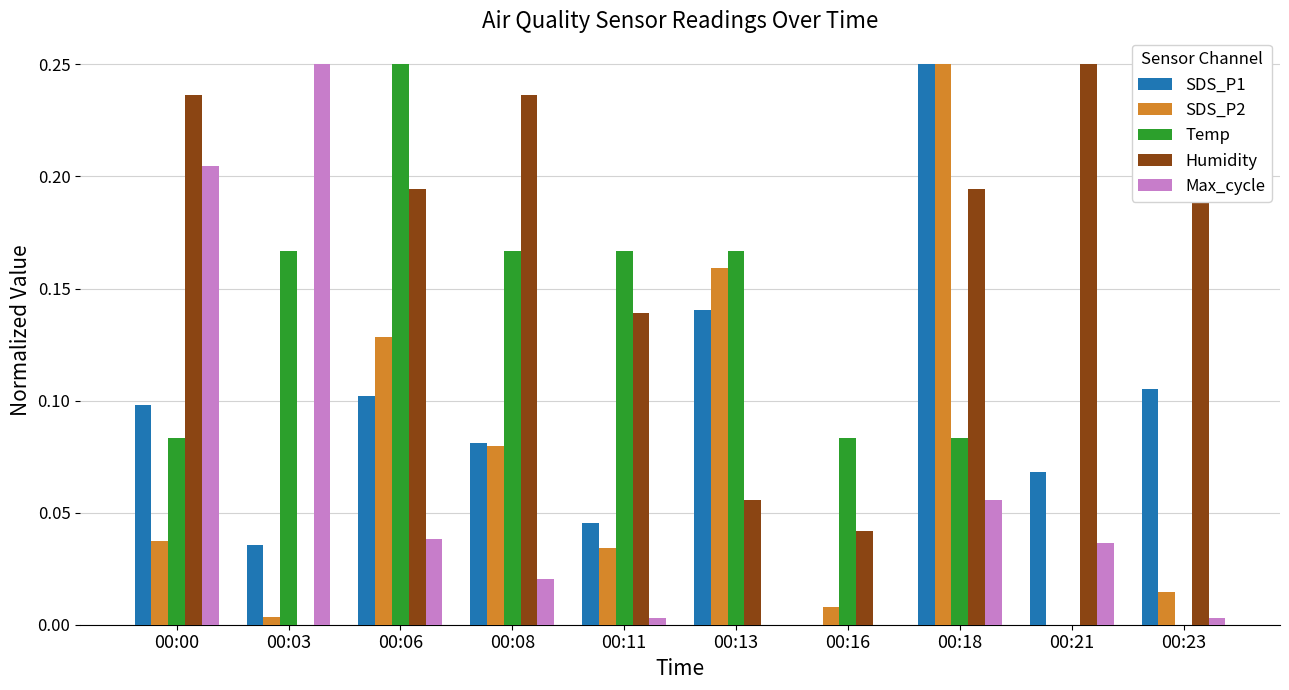

Which series changed the most between 00:08 and 00:18?

SDS_P2